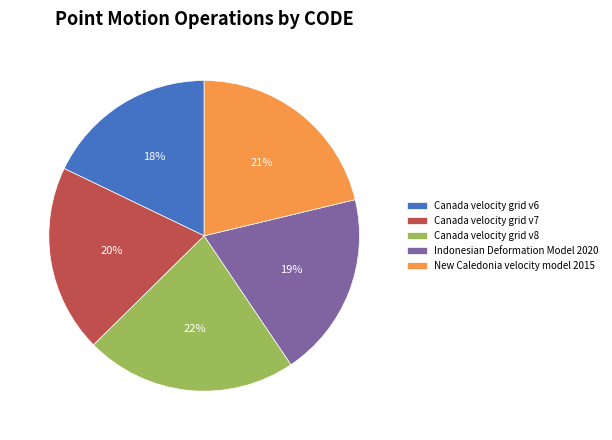

Does Indonesian Deformation Model 2020 represent more than half of the total?

No